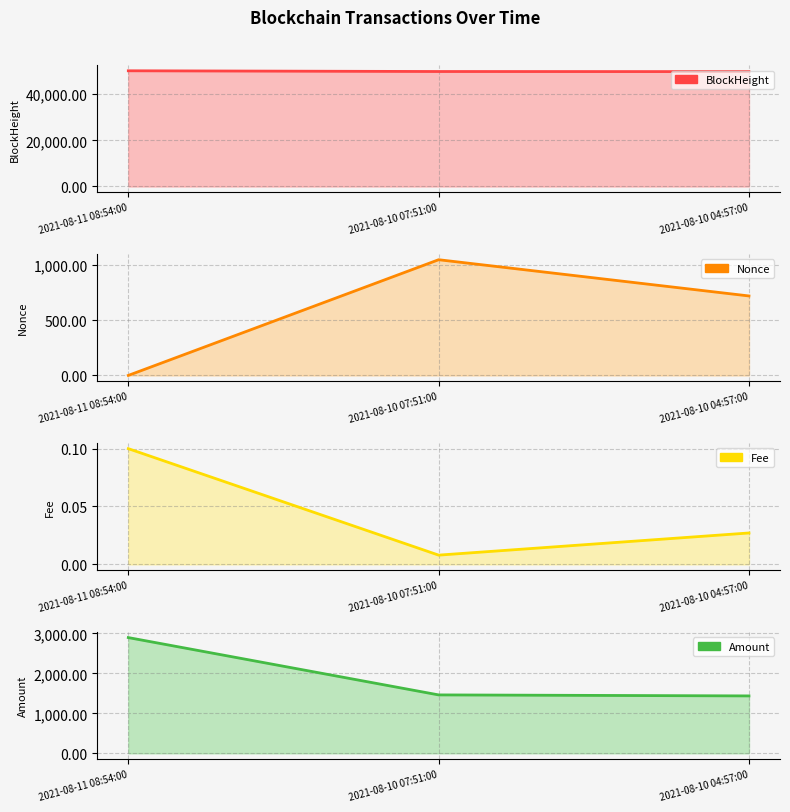

Reading right to left, extract all data points from this chart.

BlockHeight: 49807.0	49851.0	50165.0
Nonce: 717.0	1044.0	0.0
Fee: 0.0	0.0	0.1
Amount: 1436.6	1461.8	2897.3